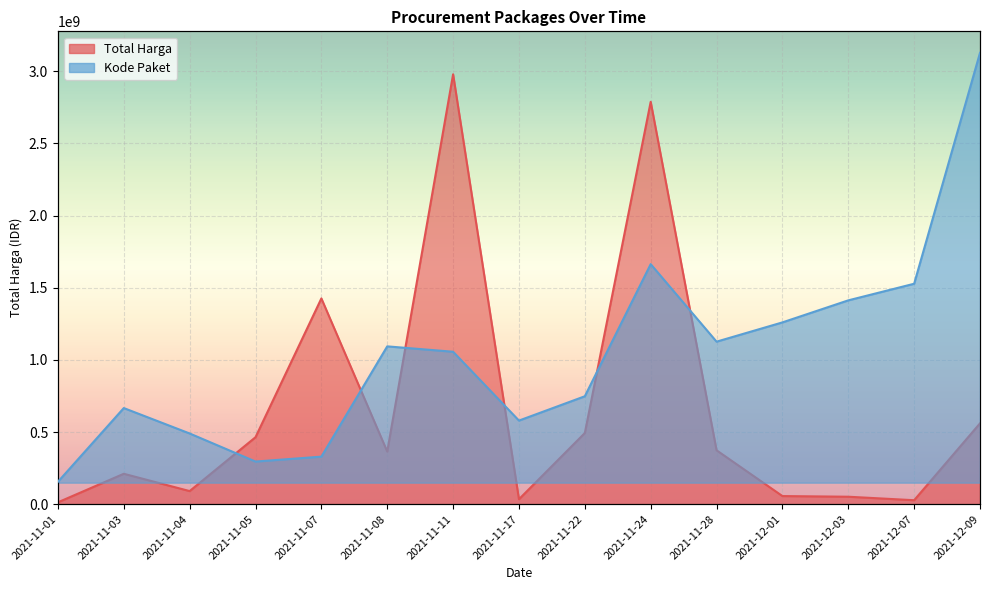

Which series has the largest total across all categories?

Kode Paket